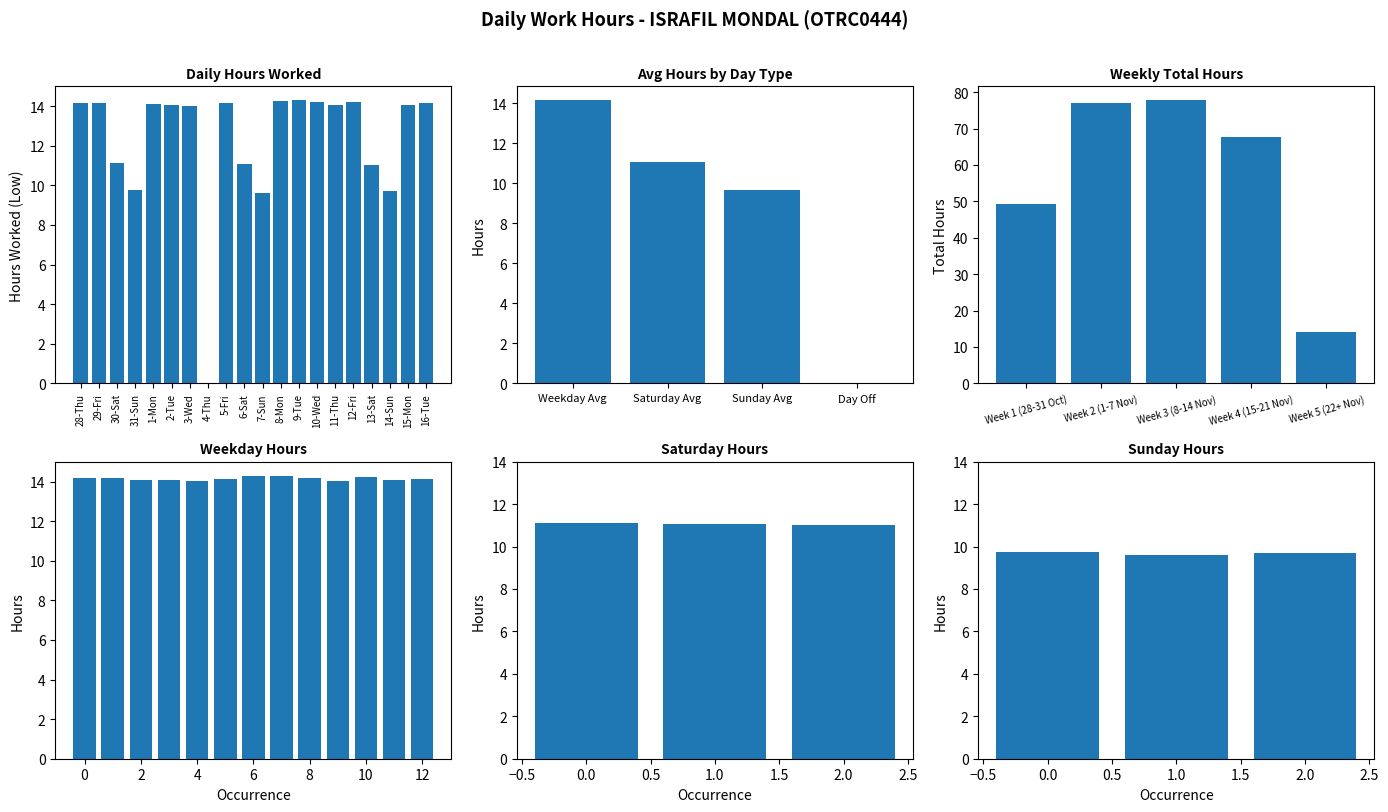

Are the bars grouped side by side (vs. stacked)?

No